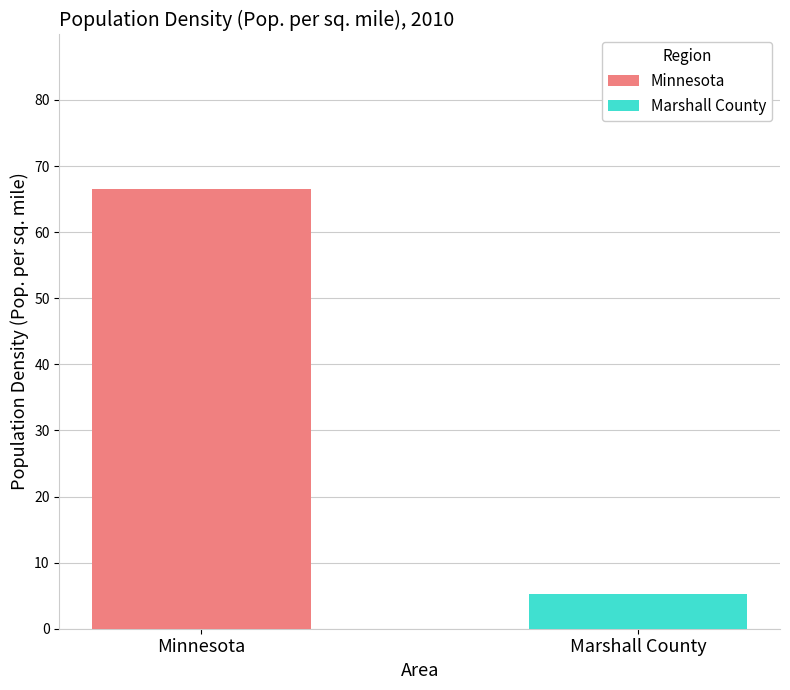

What is the greatest value displayed?

66.6